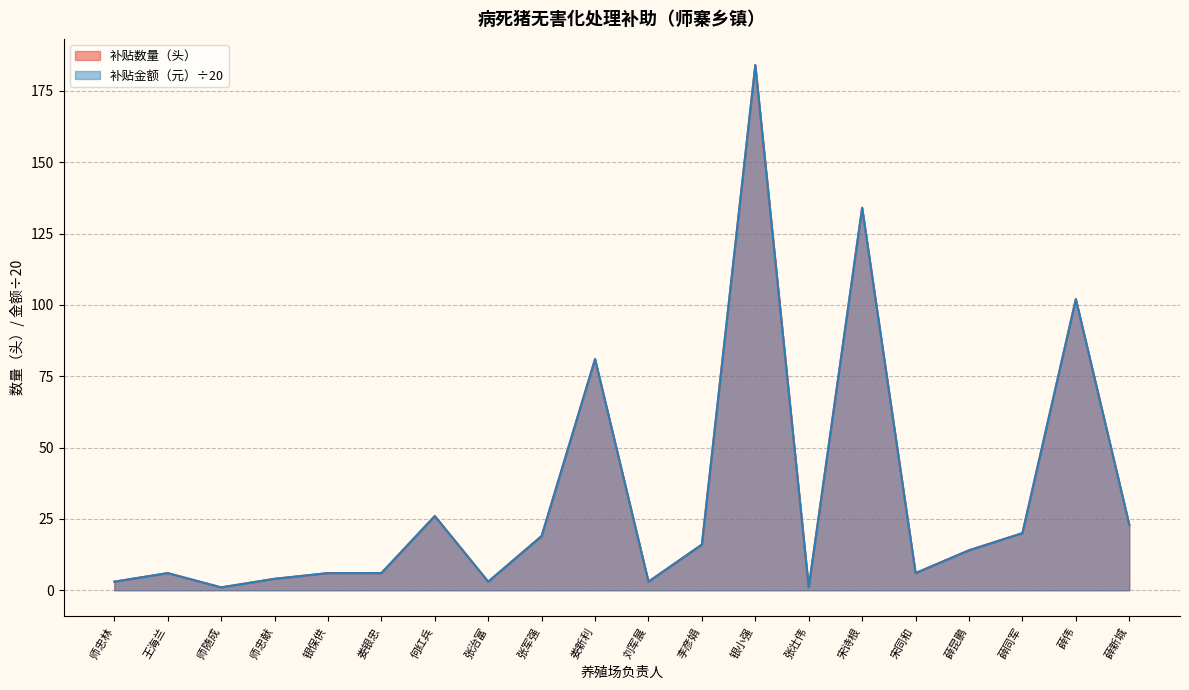

What is the label of the 3rd point from the right?

薛同军